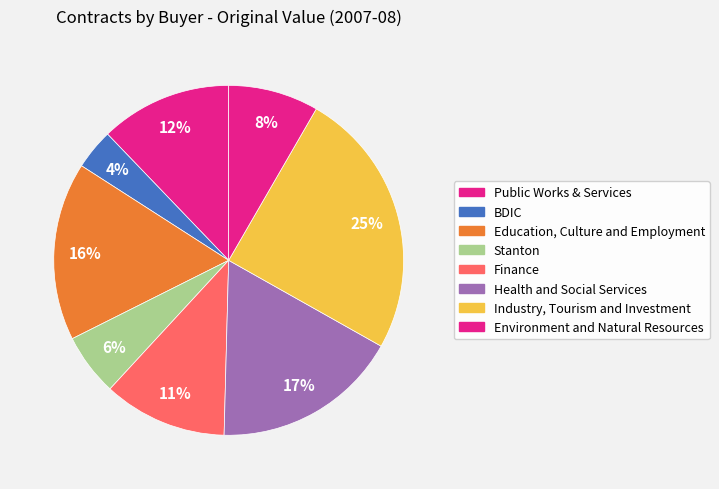

How many segments does this pie chart have?

8